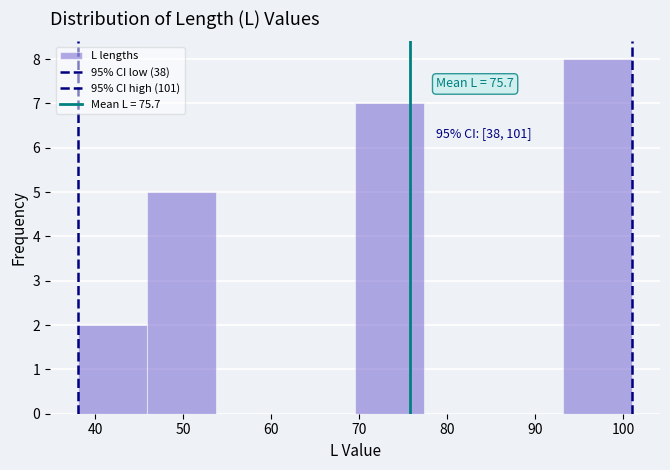

Over which range of the x-axis is the bar tallest?

93 to 101